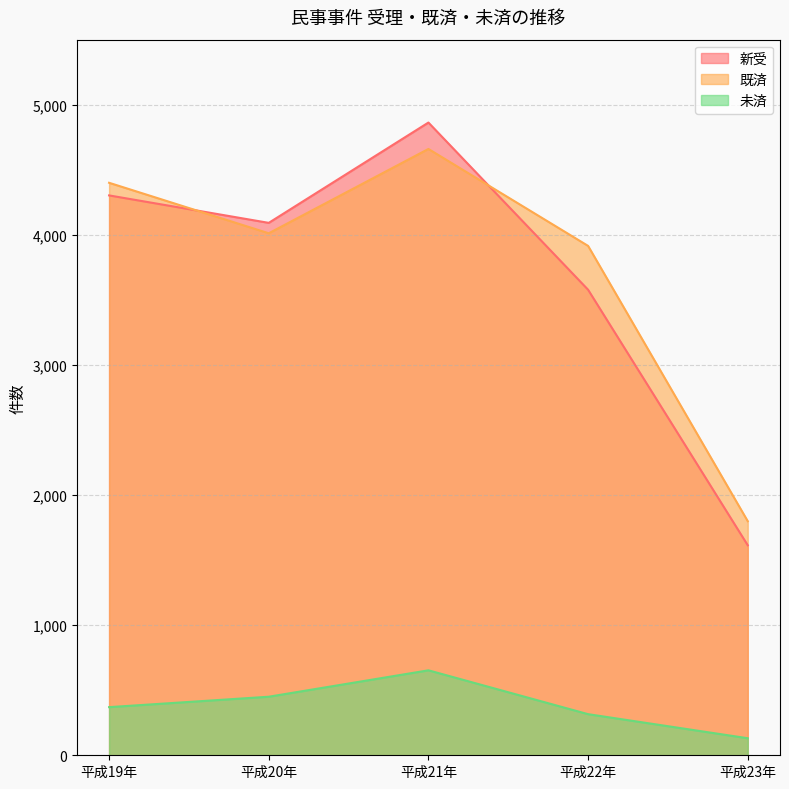

How many lines are shown in the chart?

3